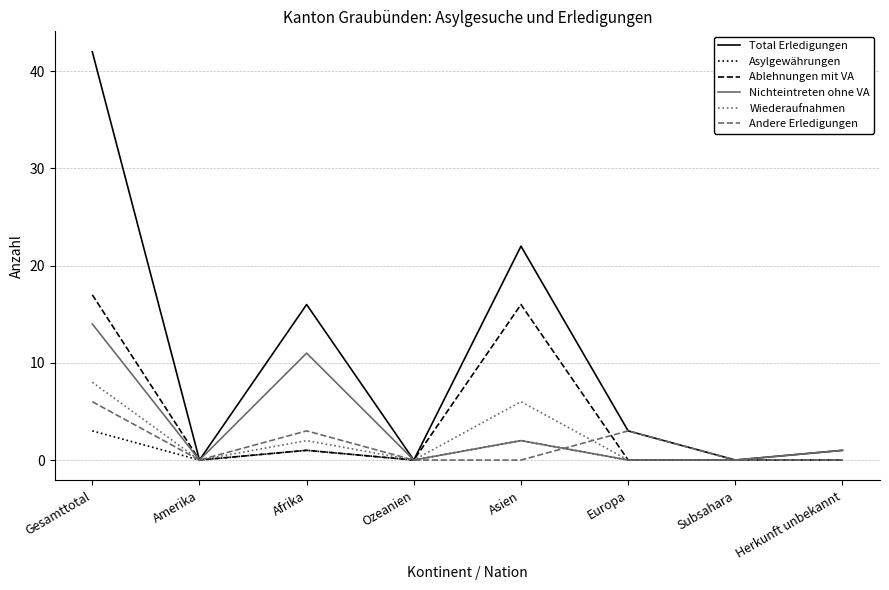

The Andere Erledigungen series shows -2 at Herkunft unbekannt. True or false?

False